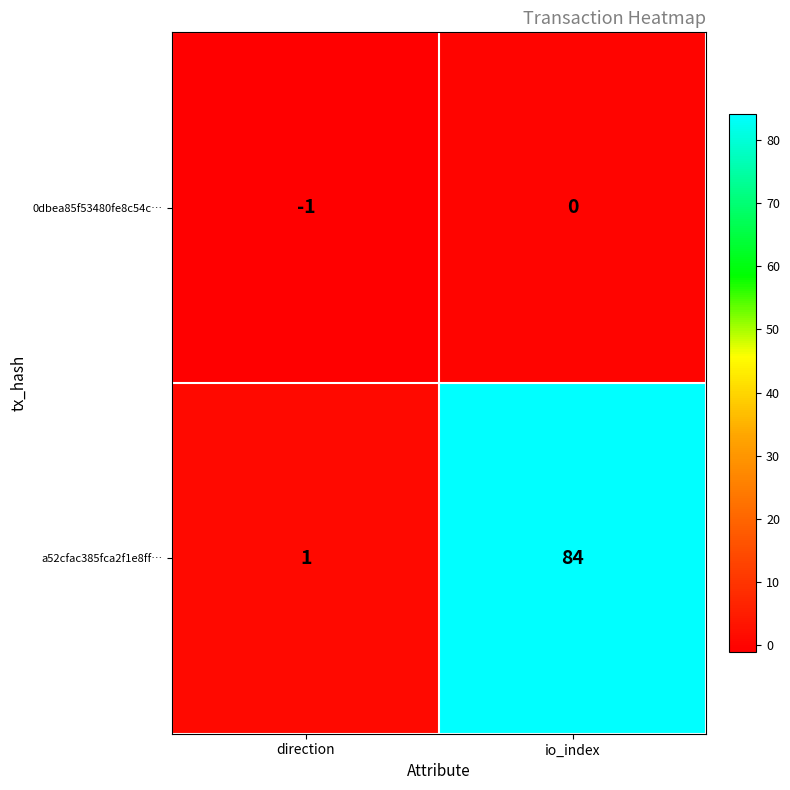

Where is 0dbea85f53480fe8c54c… nearest to the value 0?

io_index